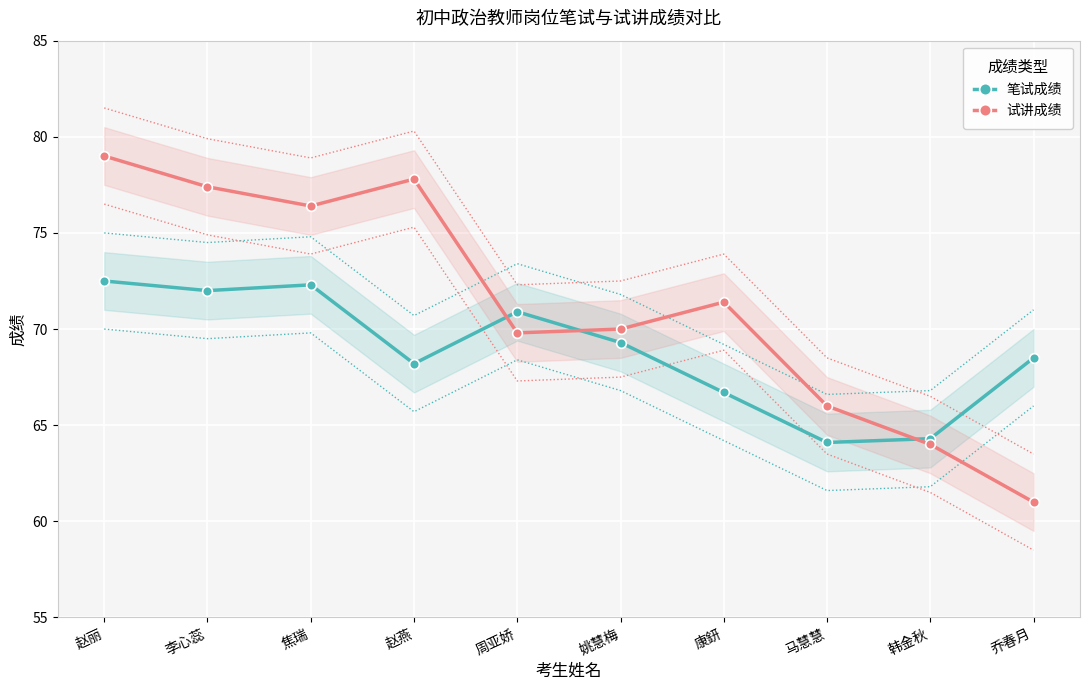

What is the value of the 试讲成绩 point at the 7th from the left?

71.4